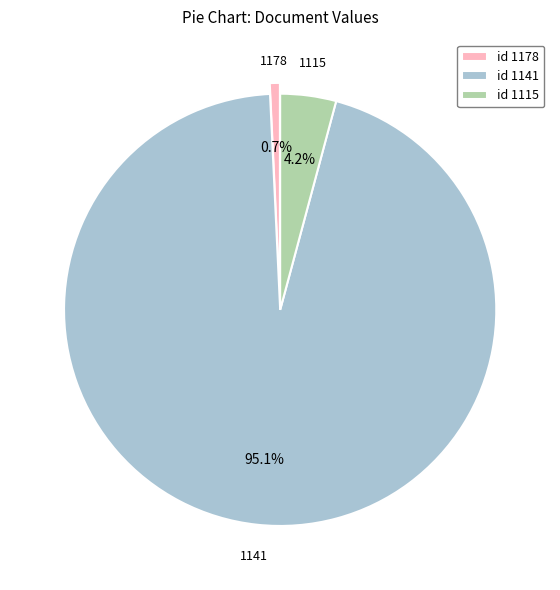

Which slice is the largest?

id 1141